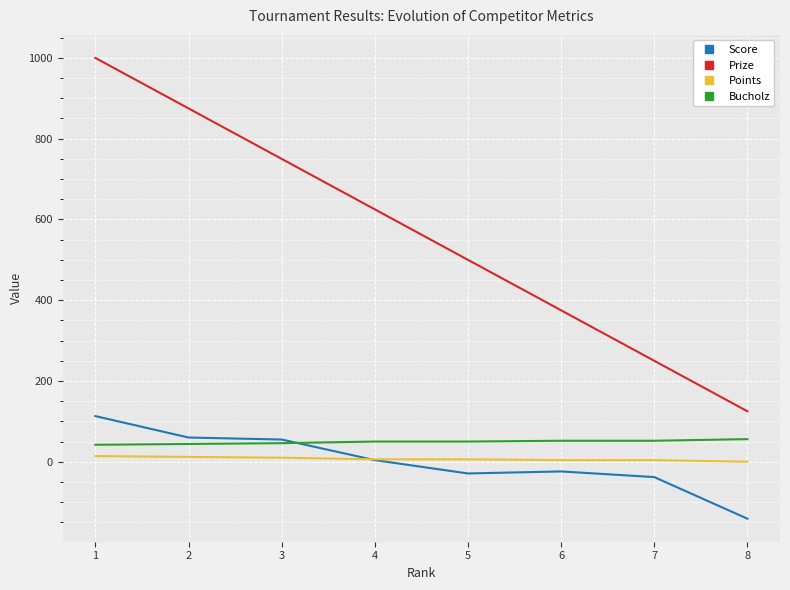

What is the difference between the maximum and minimum values in the Bucholz series?

14